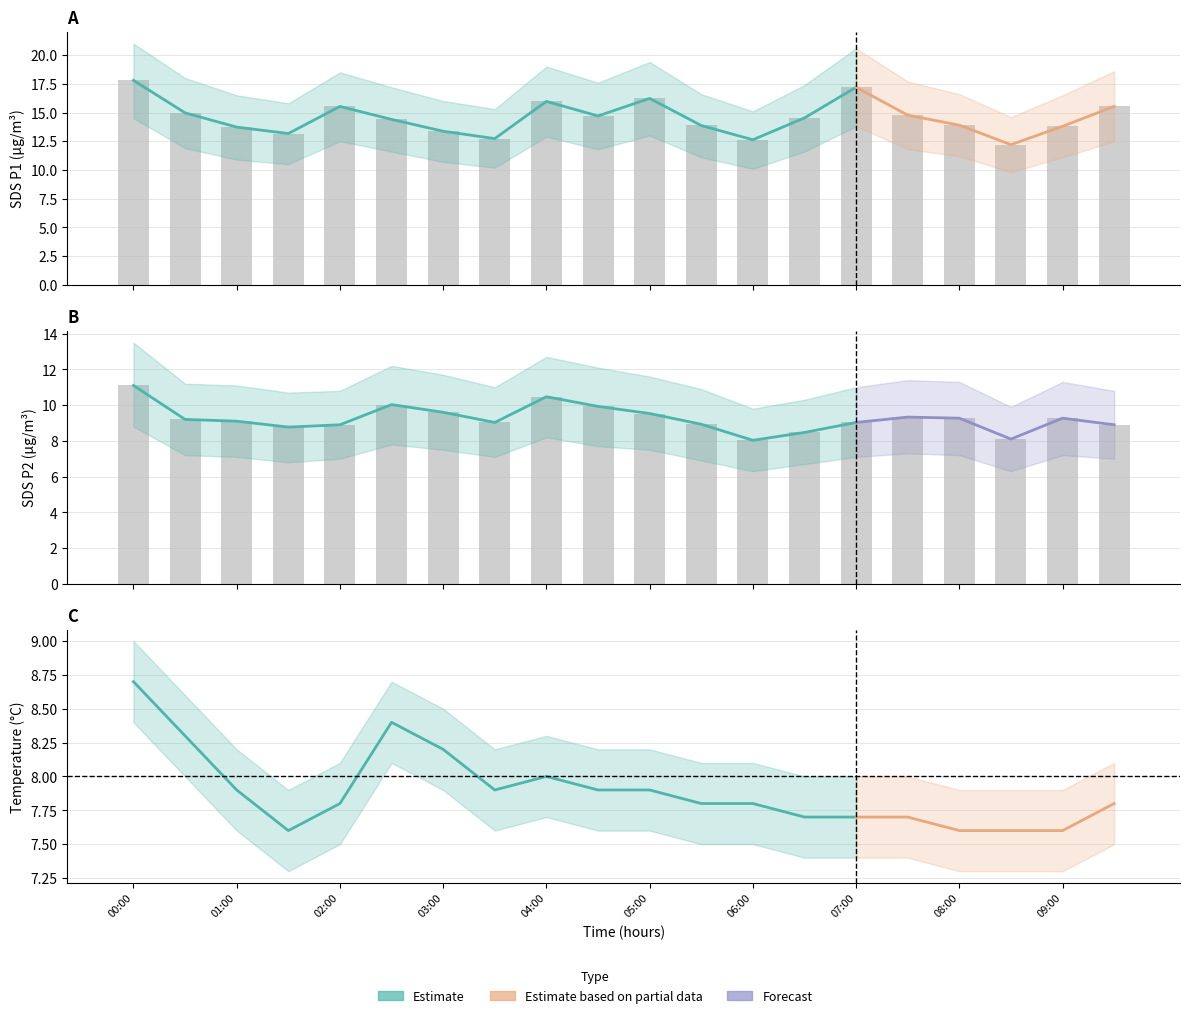

What is the spread (max minus min) of values at 09:00?

4.5